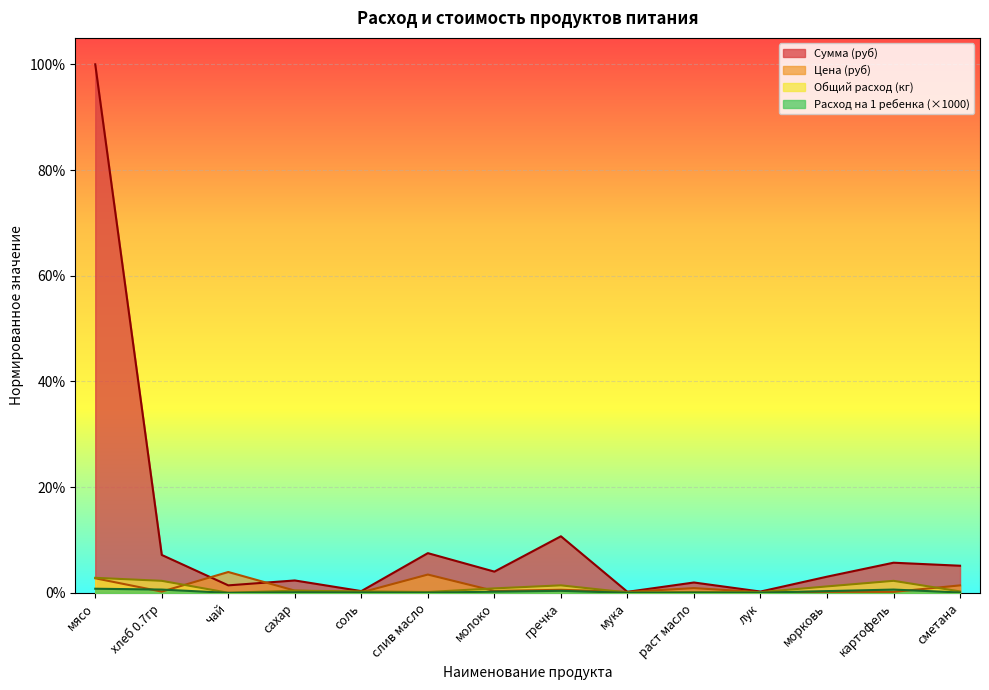

True or false: Расход на 1 ребенка (кг) and Общий расход (кг) intersect in this chart.

False